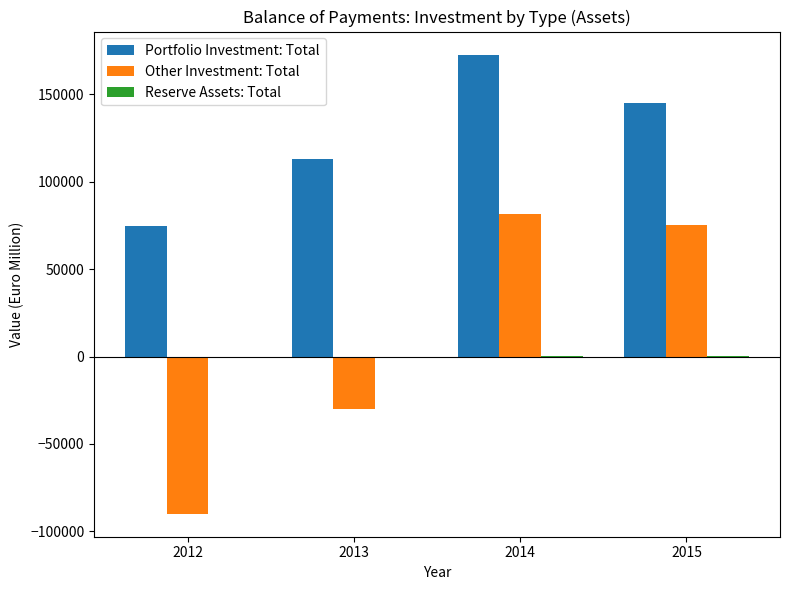

What is the maximum value for Other Investment: Total?

81487